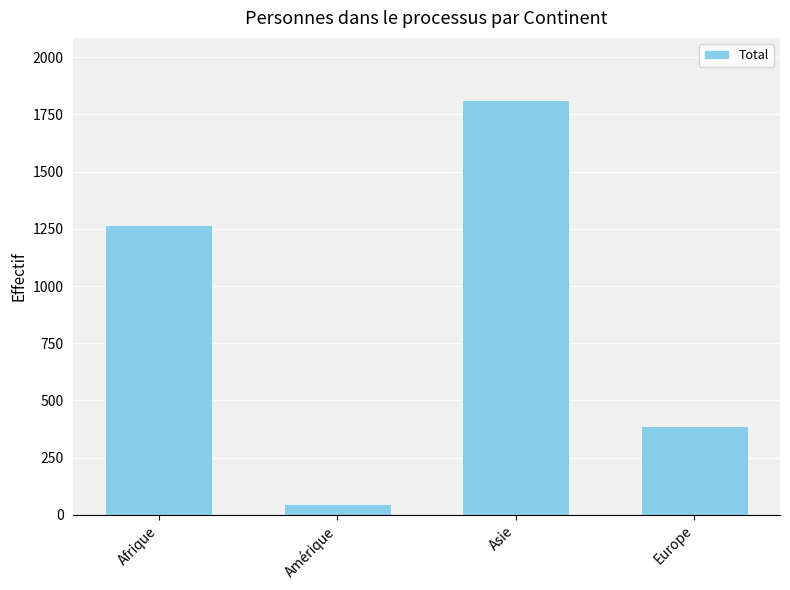

What is the difference between the second highest and second lowest values?

883